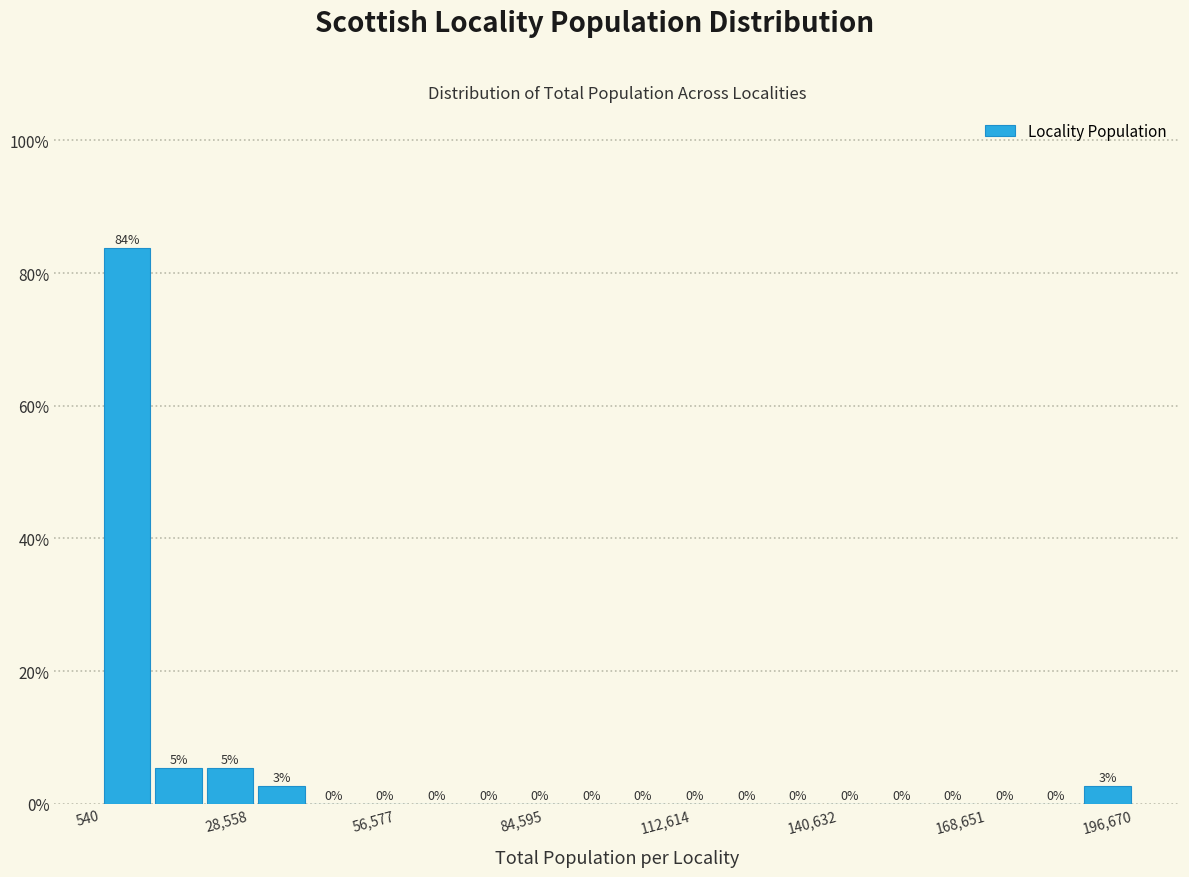

Around what value on the x-axis is the tallest bar? Give the approximate position of its centre, as read against the axis.

5000